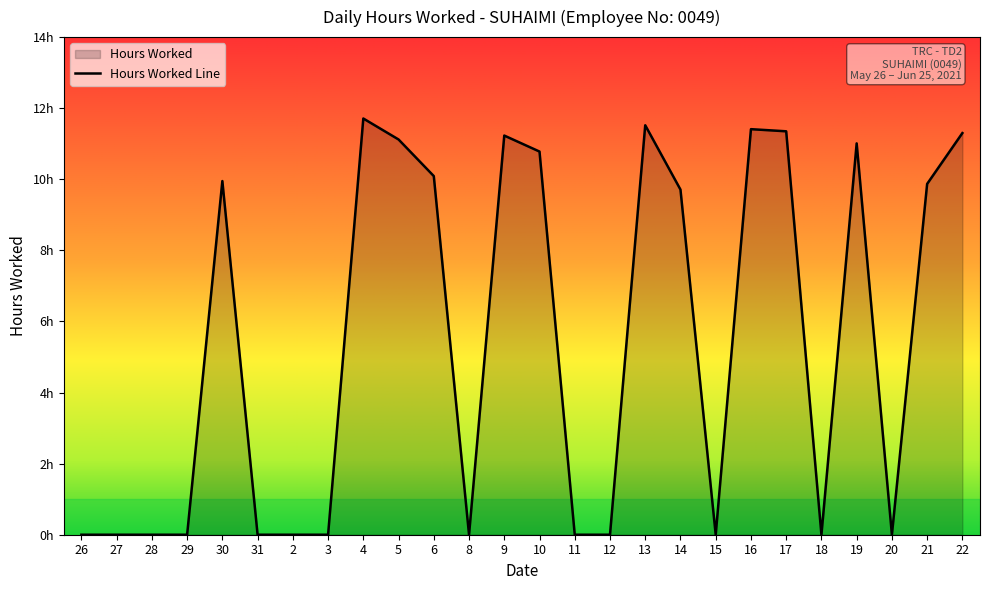

What is the difference between the second highest and minimum values?

11.5